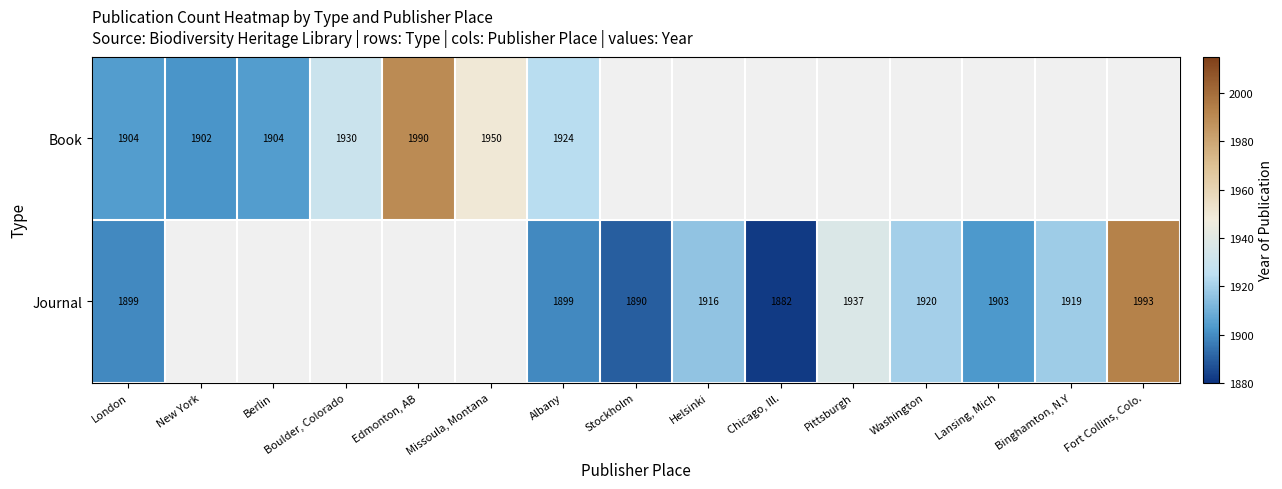

The Book series shows 787 at Boulder, Colorado. True or false?

False